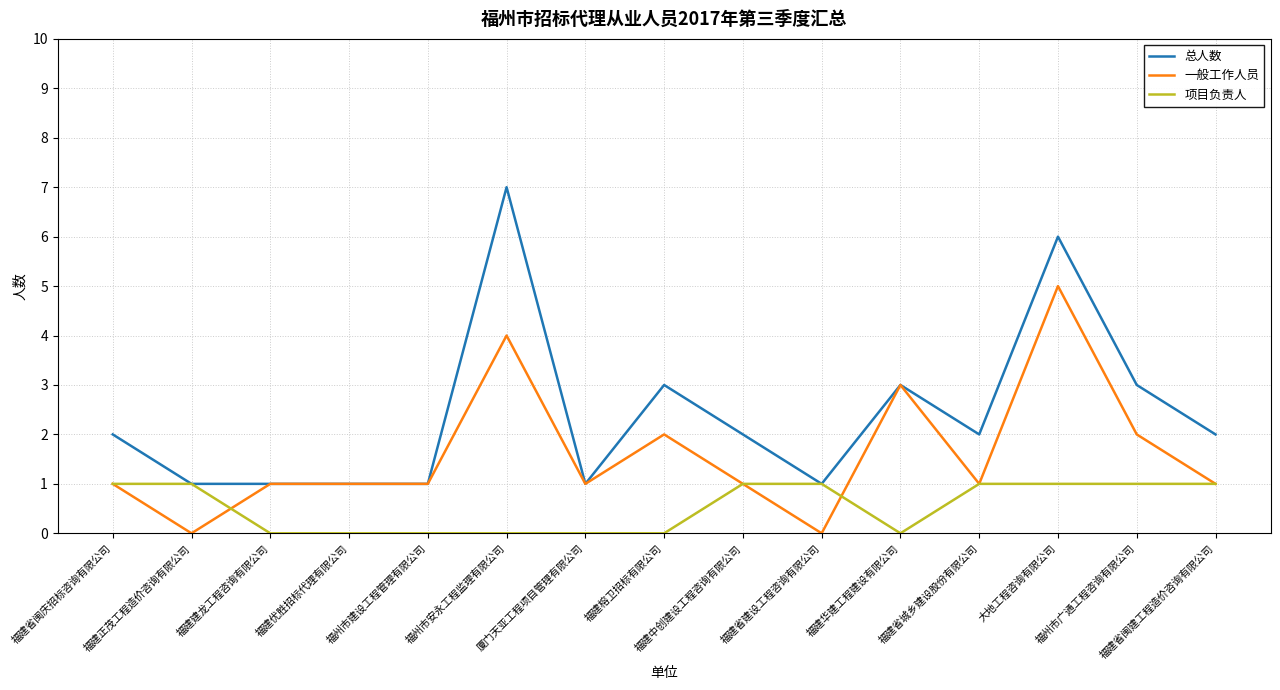

List the series in order of their peak value, highest first.

总人数, 一般工作人员, 项目负责人